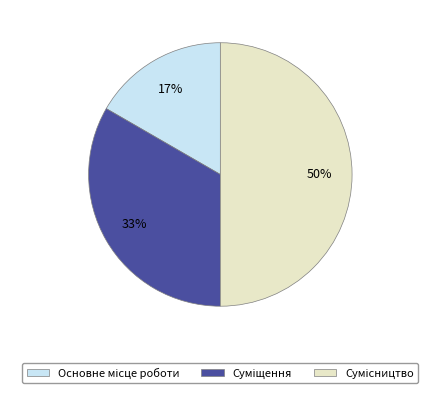

To the nearest percent, what is the difference between the largest and smallest slice percentages?

33%